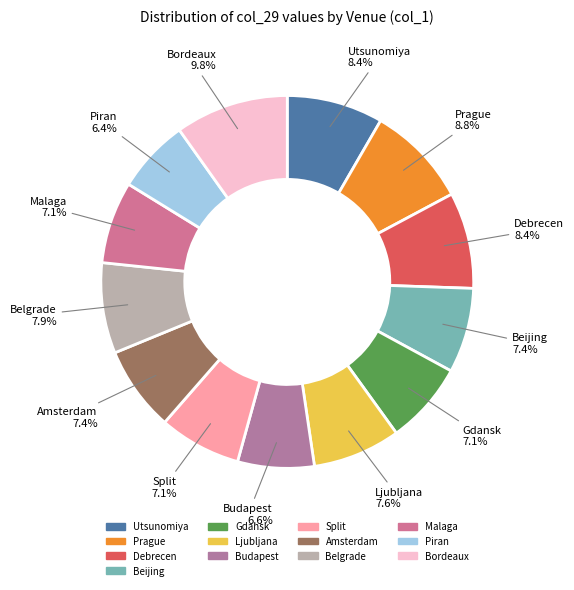

Is Gdansk the majority of the pie?

No